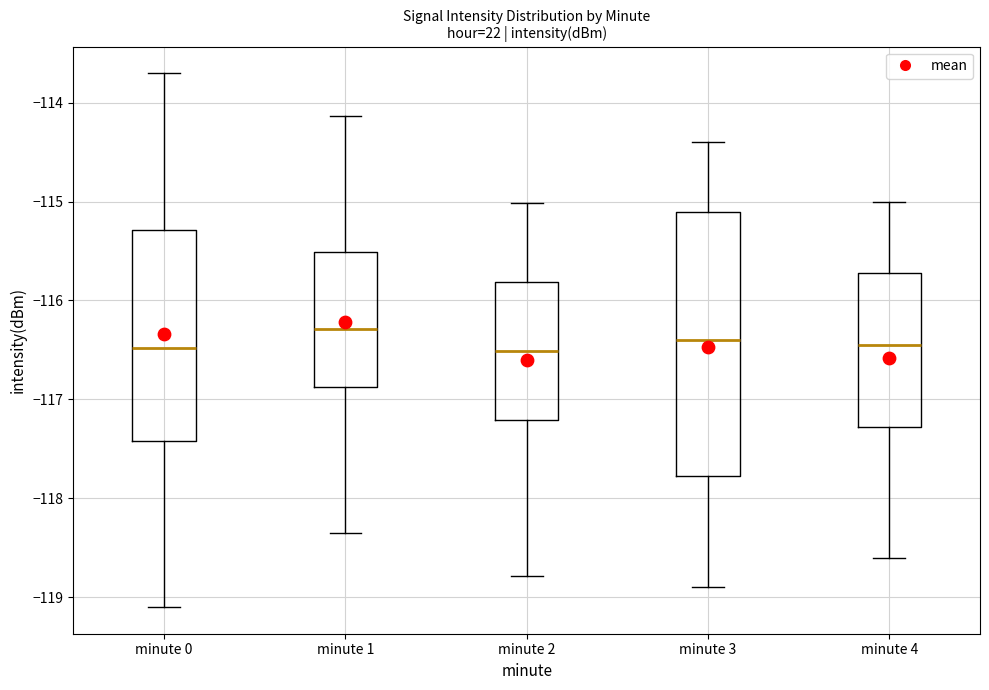

Comparing the boxes themselves (not the whiskers), which one is the tallest?

minute 3